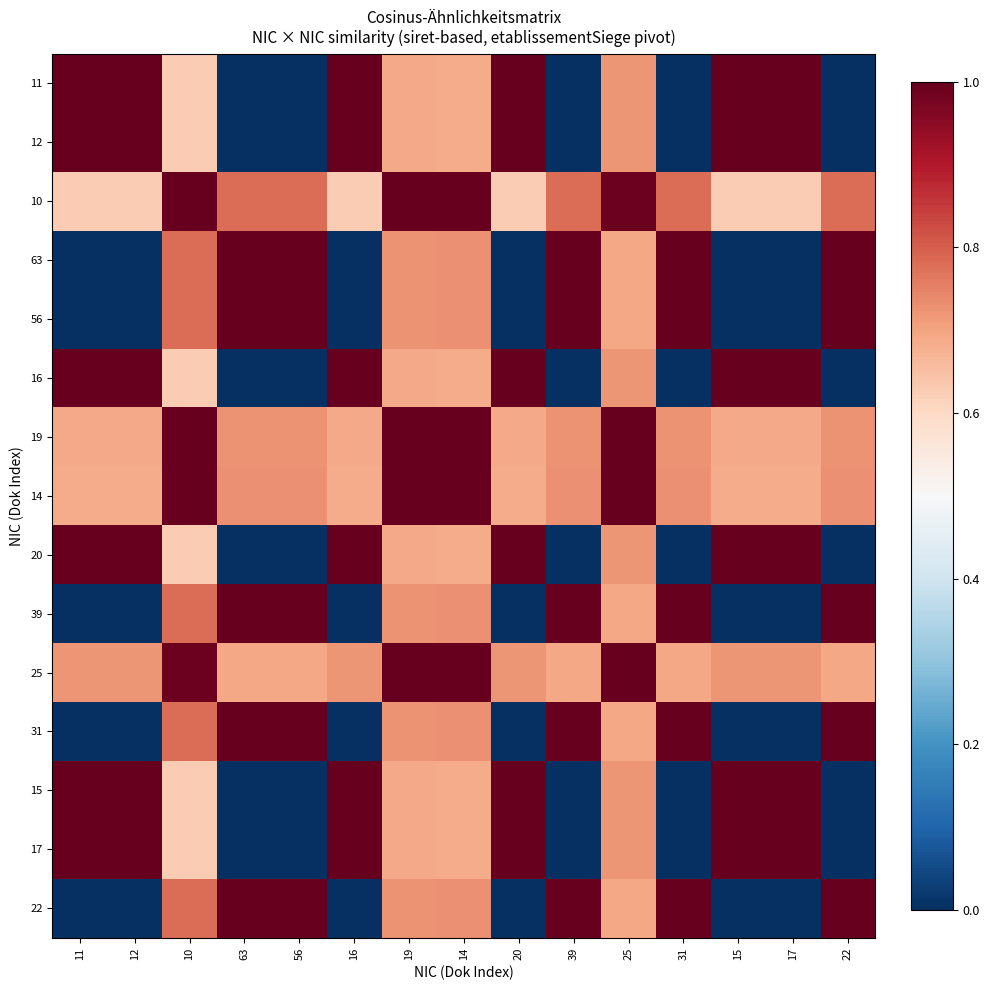

Reading right to left, extract all data points from this chart.

11: 22=0.0	17=1.0	15=1.0	31=0.0	25=0.7	39=0.0	20=1.0	14=0.7	19=0.7	16=1.0	56=0.0	63=0.0	10=0.6	12=1.0	11=1.0
12: 22=0.0	17=1.0	15=1.0	31=0.0	25=0.7	39=0.0	20=1.0	14=0.7	19=0.7	16=1.0	56=0.0	63=0.0	10=0.6	12=1.0	11=1.0
10: 22=0.8	17=0.6	15=0.6	31=0.8	25=1.0	39=0.8	20=0.6	14=1.0	19=1.0	16=0.6	56=0.8	63=0.8	10=1.0	12=0.6	11=0.6
63: 22=1.0	17=0.0	15=0.0	31=1.0	25=0.7	39=1.0	20=0.0	14=0.7	19=0.7	16=0.0	56=1.0	63=1.0	10=0.8	12=0.0	11=0.0
56: 22=1.0	17=0.0	15=0.0	31=1.0	25=0.7	39=1.0	20=0.0	14=0.7	19=0.7	16=0.0	56=1.0	63=1.0	10=0.8	12=0.0	11=0.0
16: 22=0.0	17=1.0	15=1.0	31=0.0	25=0.7	39=0.0	20=1.0	14=0.7	19=0.7	16=1.0	56=0.0	63=0.0	10=0.6	12=1.0	11=1.0
19: 22=0.7	17=0.7	15=0.7	31=0.7	25=1.0	39=0.7	20=0.7	14=1.0	19=1.0	16=0.7	56=0.7	63=0.7	10=1.0	12=0.7	11=0.7
14: 22=0.7	17=0.7	15=0.7	31=0.7	25=1.0	39=0.7	20=0.7	14=1.0	19=1.0	16=0.7	56=0.7	63=0.7	10=1.0	12=0.7	11=0.7
20: 22=0.0	17=1.0	15=1.0	31=0.0	25=0.7	39=0.0	20=1.0	14=0.7	19=0.7	16=1.0	56=0.0	63=0.0	10=0.6	12=1.0	11=1.0
39: 22=1.0	17=0.0	15=0.0	31=1.0	25=0.7	39=1.0	20=0.0	14=0.7	19=0.7	16=0.0	56=1.0	63=1.0	10=0.8	12=0.0	11=0.0
25: 22=0.7	17=0.7	15=0.7	31=0.7	25=1.0	39=0.7	20=0.7	14=1.0	19=1.0	16=0.7	56=0.7	63=0.7	10=1.0	12=0.7	11=0.7
31: 22=1.0	17=0.0	15=0.0	31=1.0	25=0.7	39=1.0	20=0.0	14=0.7	19=0.7	16=0.0	56=1.0	63=1.0	10=0.8	12=0.0	11=0.0
15: 22=0.0	17=1.0	15=1.0	31=0.0	25=0.7	39=0.0	20=1.0	14=0.7	19=0.7	16=1.0	56=0.0	63=0.0	10=0.6	12=1.0	11=1.0
17: 22=0.0	17=1.0	15=1.0	31=0.0	25=0.7	39=0.0	20=1.0	14=0.7	19=0.7	16=1.0	56=0.0	63=0.0	10=0.6	12=1.0	11=1.0
22: 22=1.0	17=0.0	15=0.0	31=1.0	25=0.7	39=1.0	20=0.0	14=0.7	19=0.7	16=0.0	56=1.0	63=1.0	10=0.8	12=0.0	11=0.0